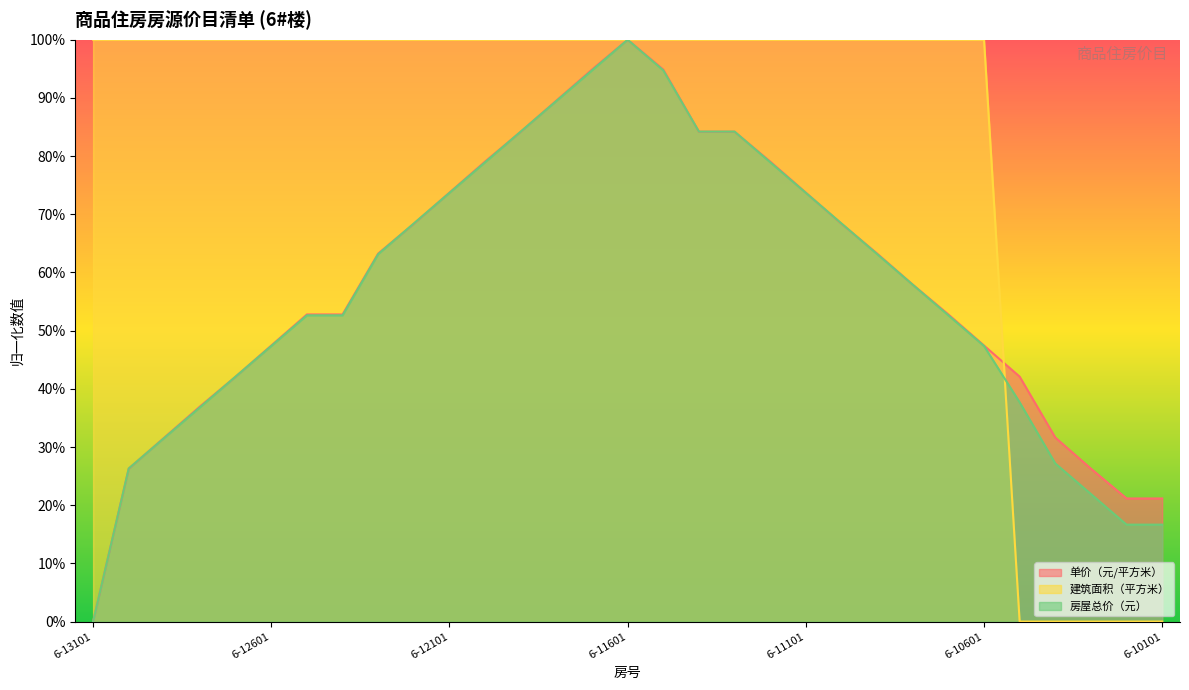

Is the value of 单价（元/平方米） at 6-13001 greater than the value of 建筑面积（平方米） at 6-10501?

Yes